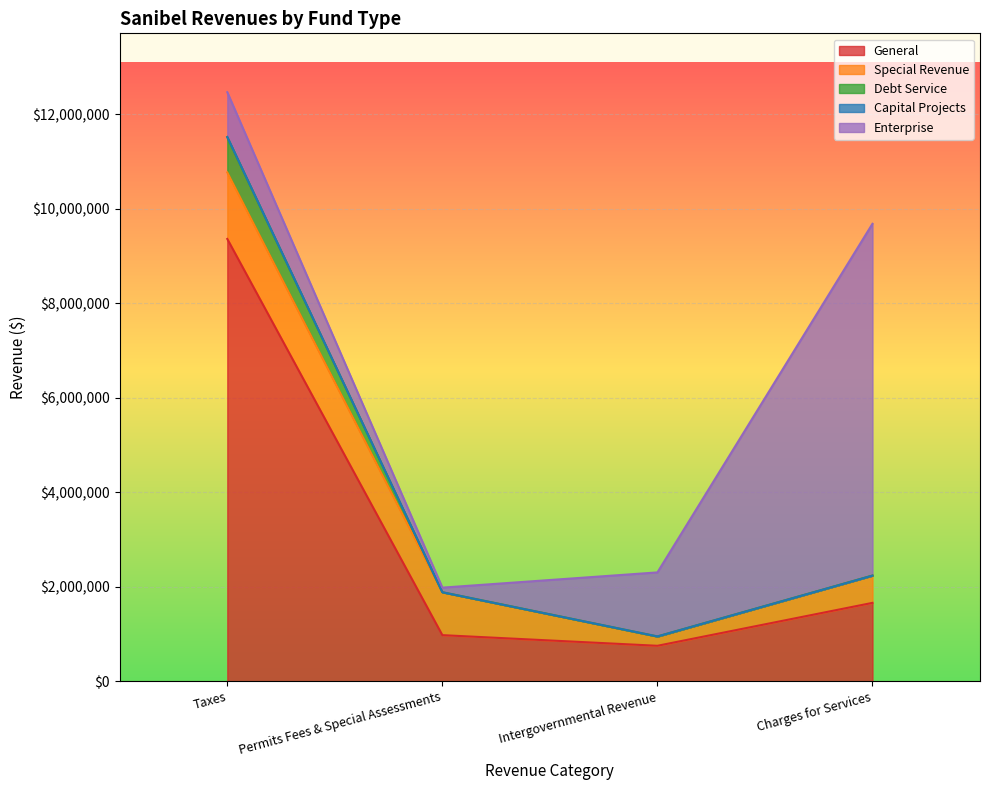

At which label does Capital Projects reach its peak?

Intergovernmental Revenue